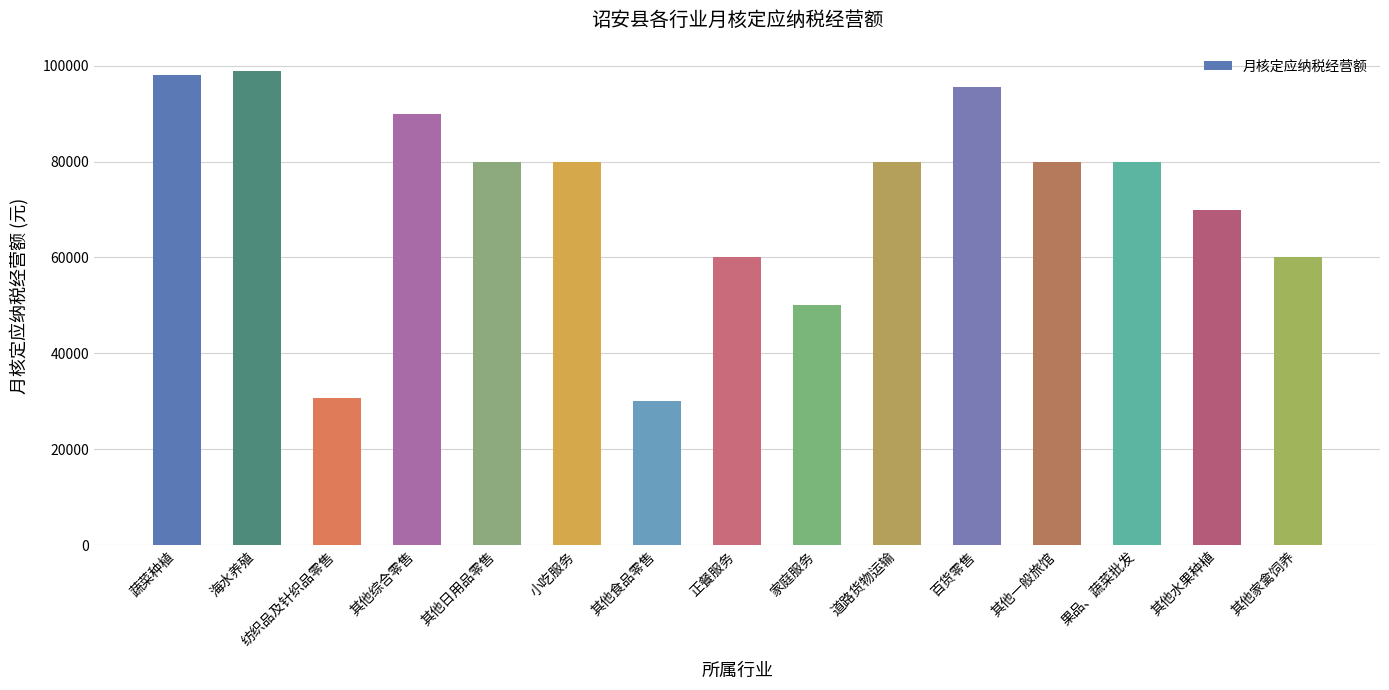

What is the smallest value displayed?

30000